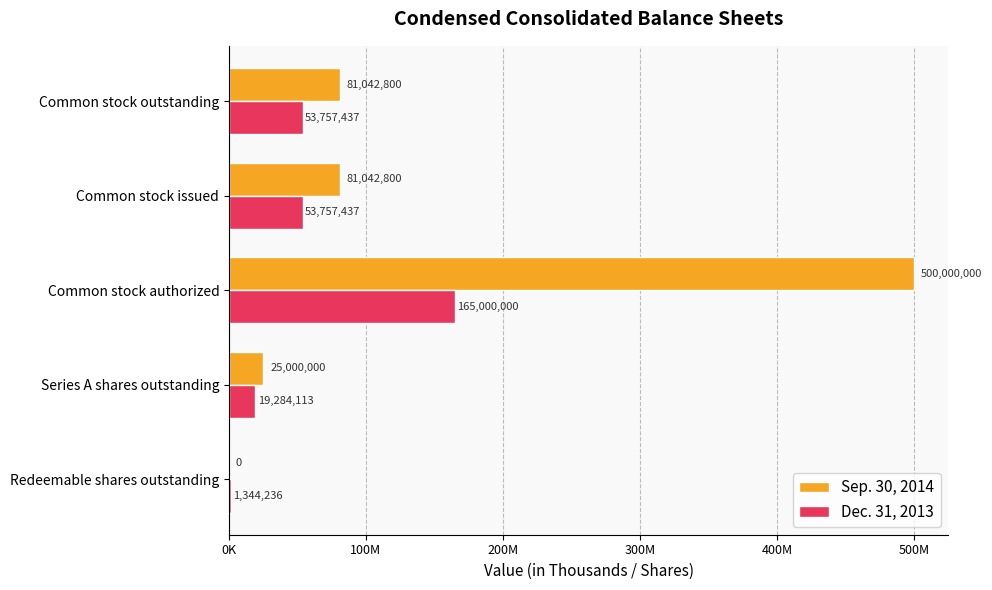

Reading left to right, list all the values displayed in this chart.

Sep. 30, 2014: 0	25000000	500000000	81042800	81042800
Dec. 31, 2013: 1344236	19284113	165000000	53757437	53757437